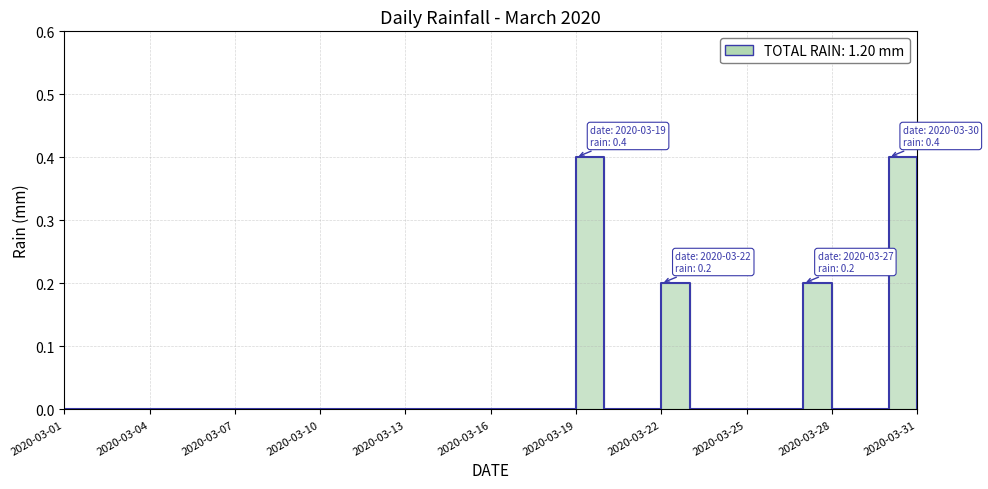

How many lines are shown in the chart?

1